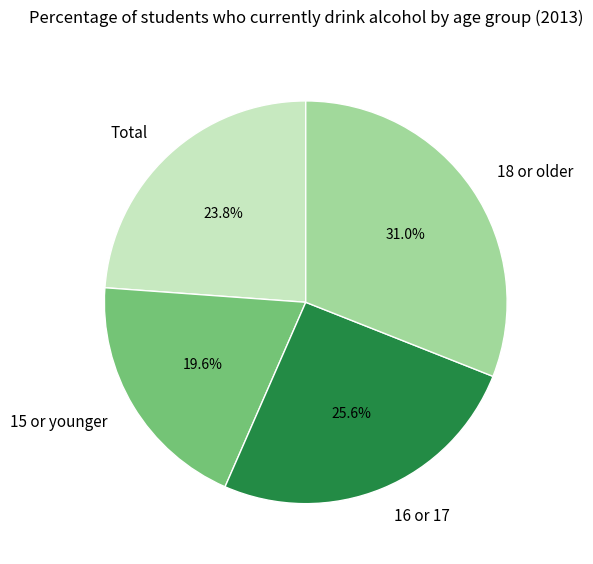

Which category has the biggest portion of the pie?

18 or older